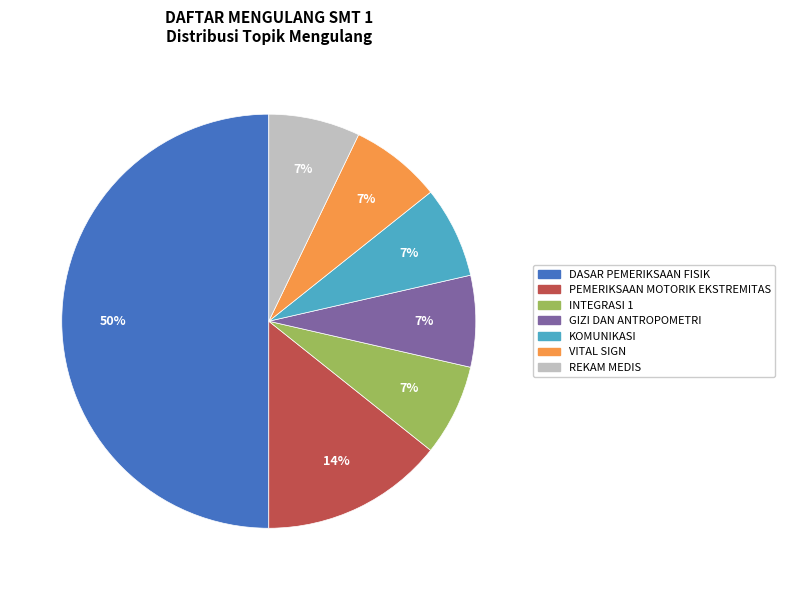

Is it true that GIZI DAN ANTROPOMETRI is 7% of the pie?

True